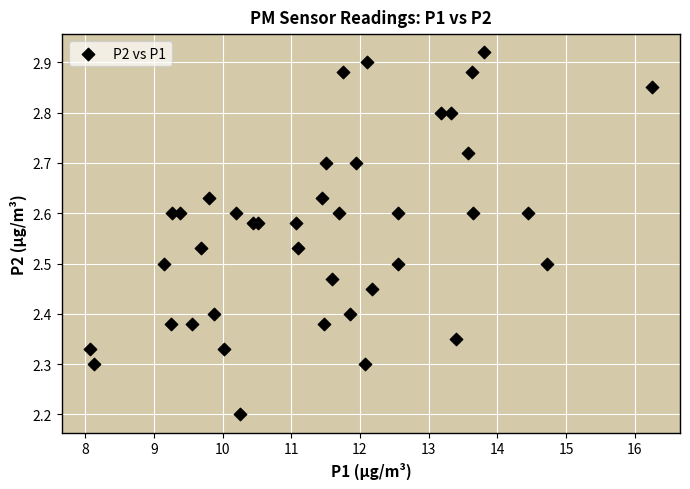

What Y value in the scatter plot is closest to 2?

2.2